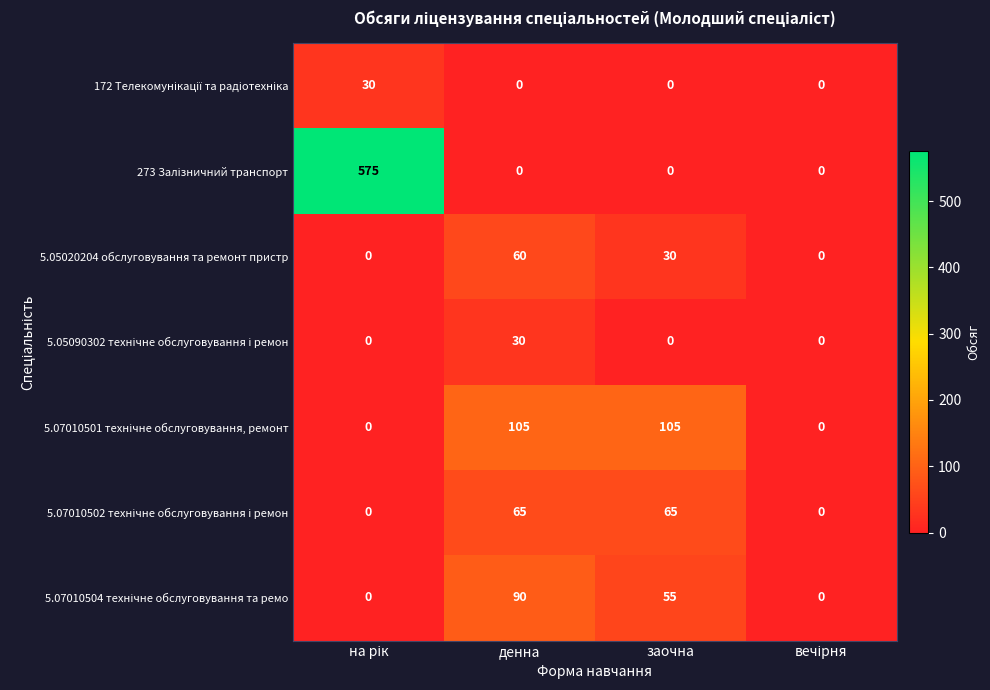

Count the number of data series in this chart.

7